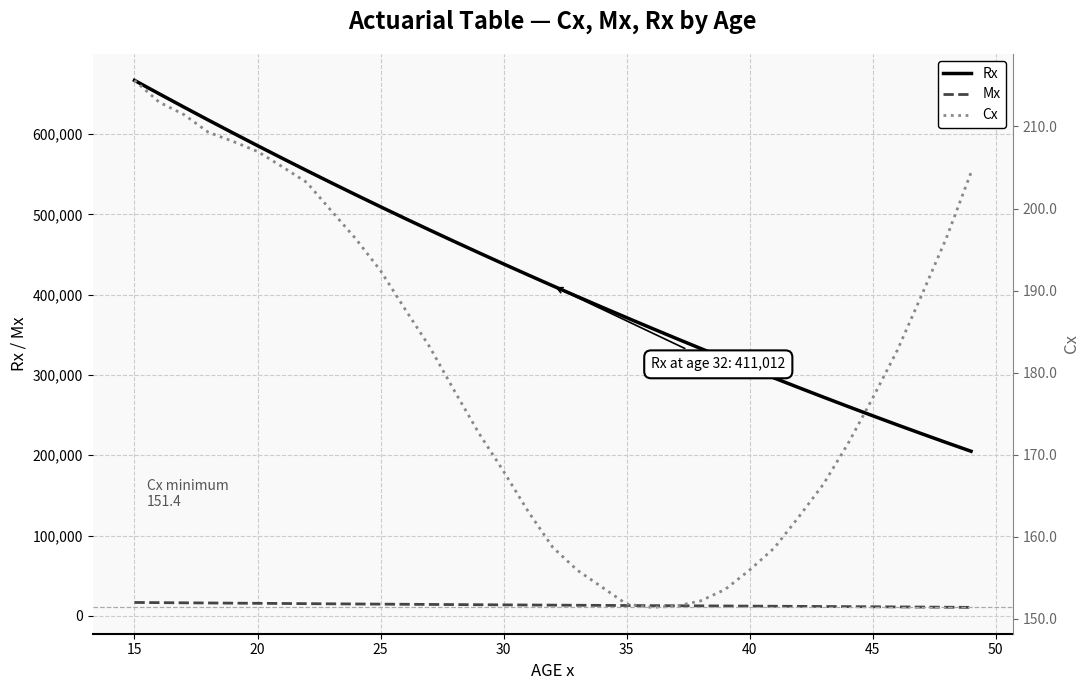

What are all the series names shown in the legend?

Rx, Mx, Cx